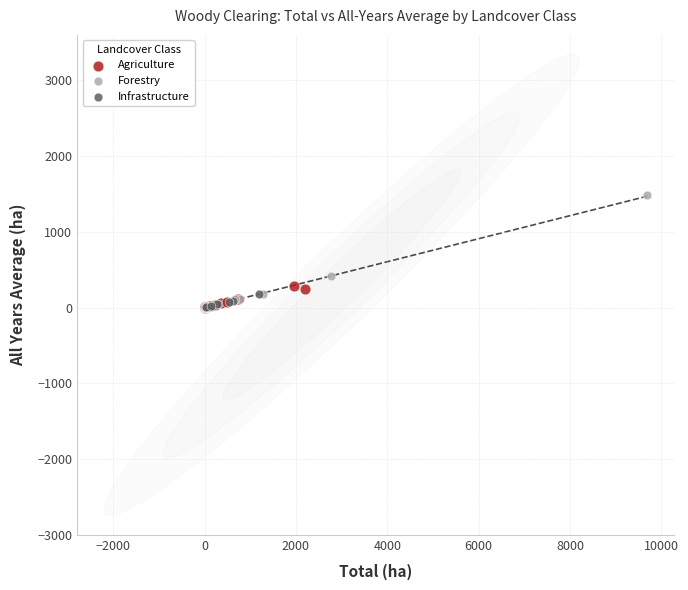

Which series has the widest spread of Y values?

Forestry